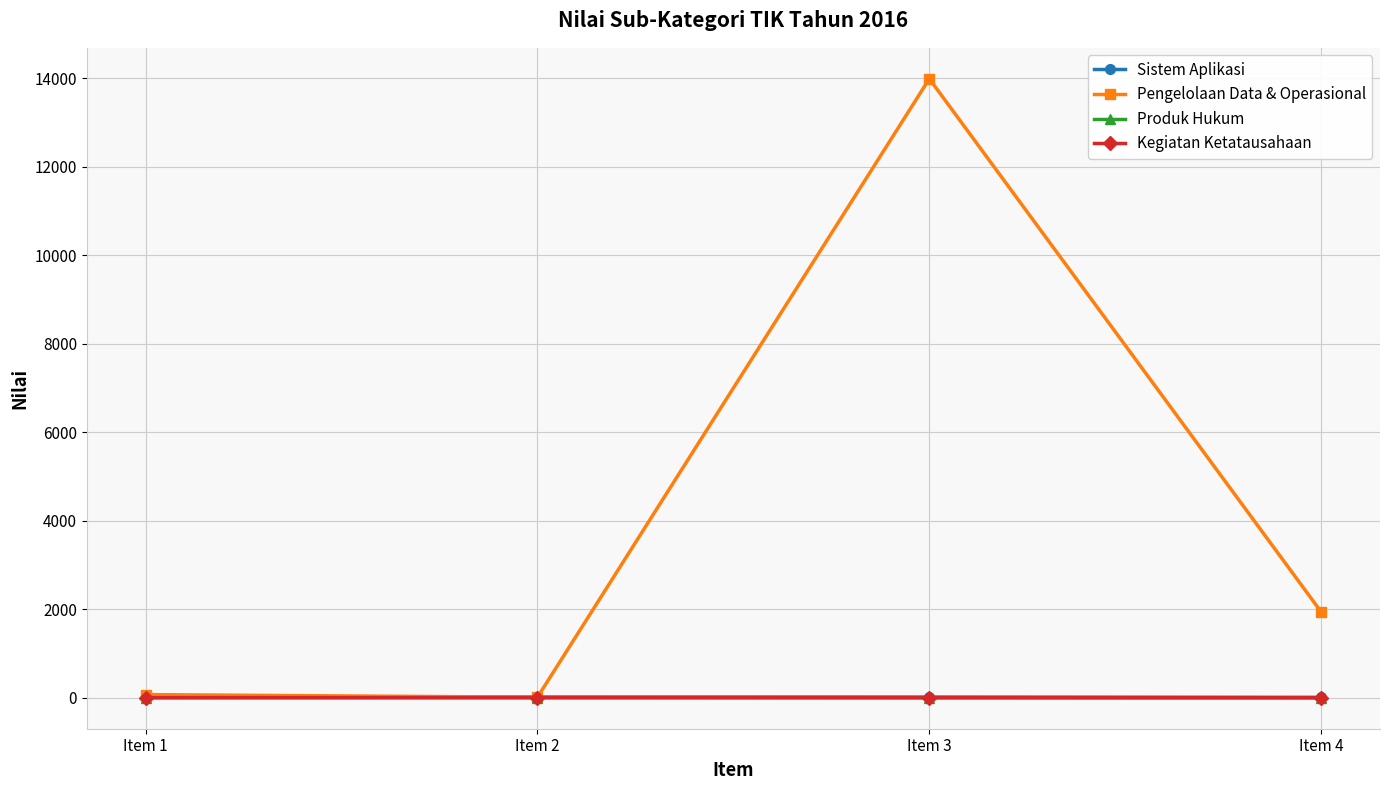

What is the total value across all series at Item 1?

86